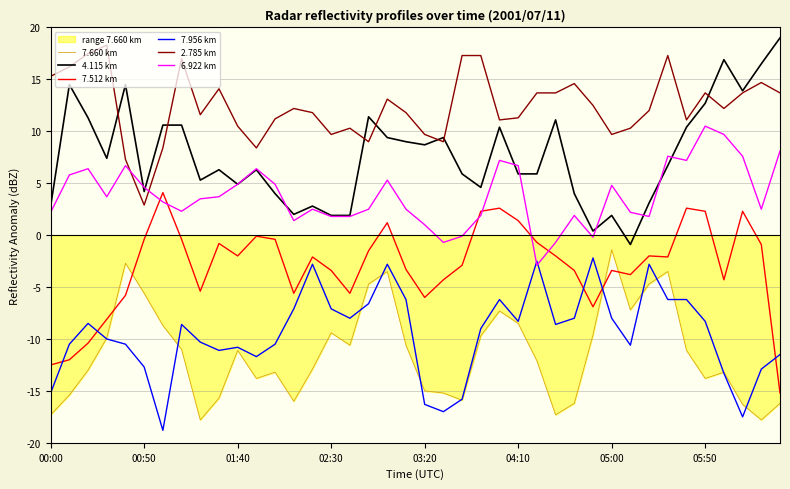

Which series has the widest spread of values?

4.115 km